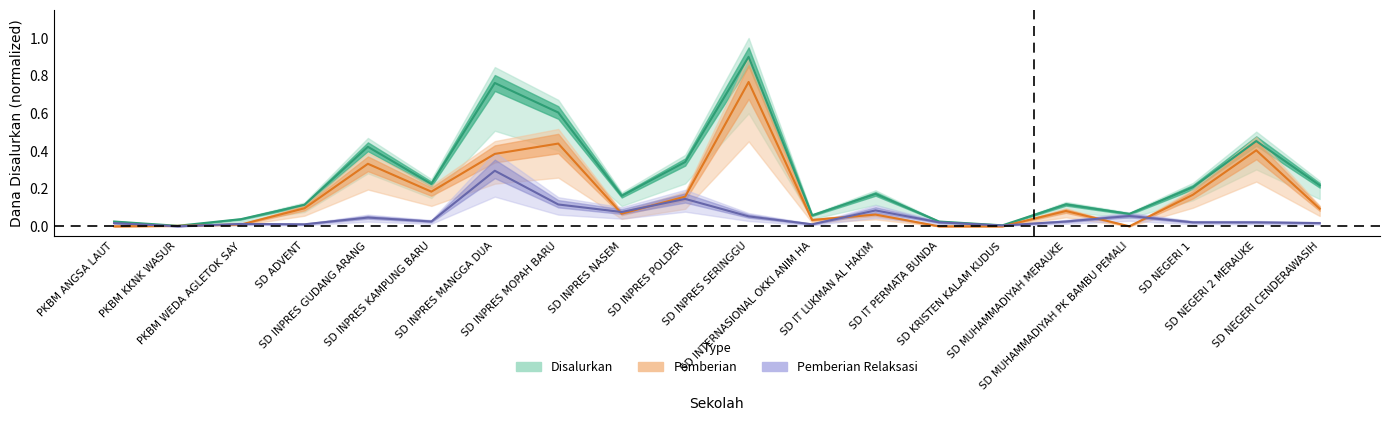

Does the chart display data point markers on the line(s)?

No